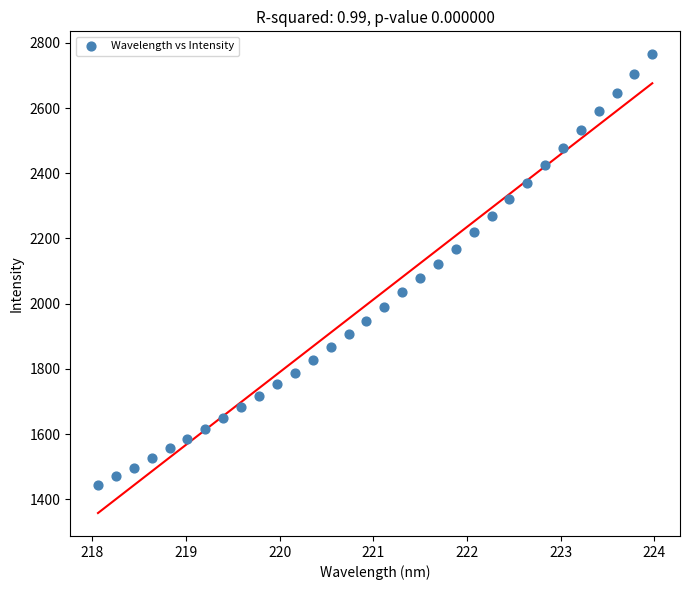

What is the range of Y values (max minus min)?

1321.0